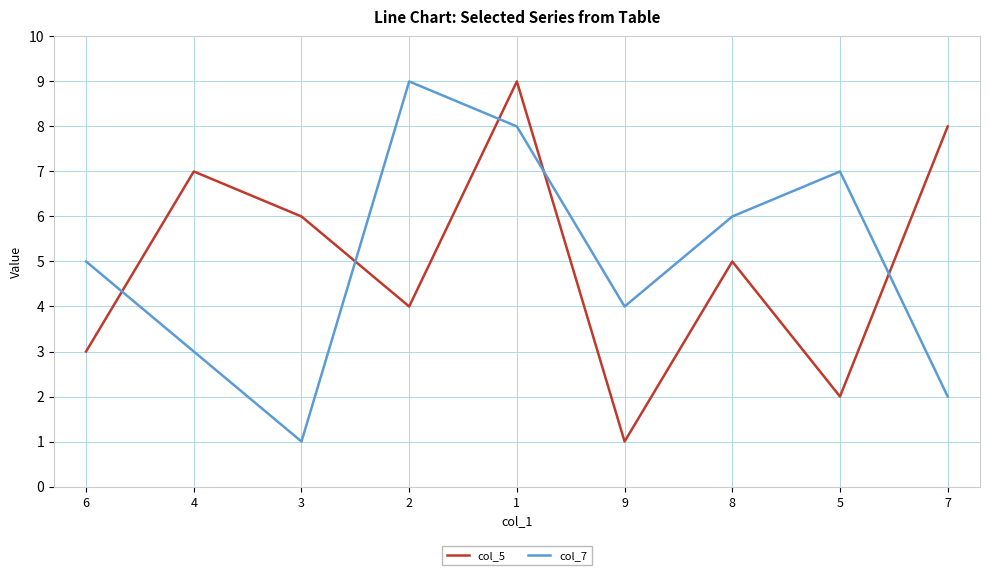

How many lines are shown in the chart?

2